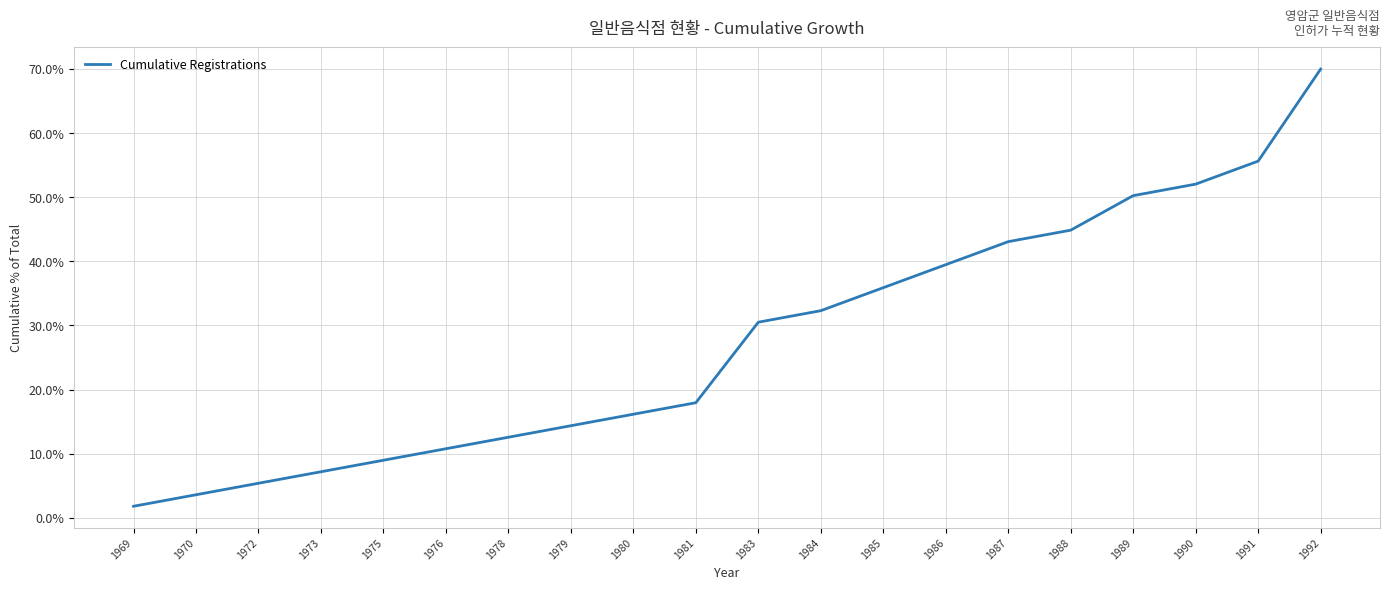

How many lines are shown in the chart?

1